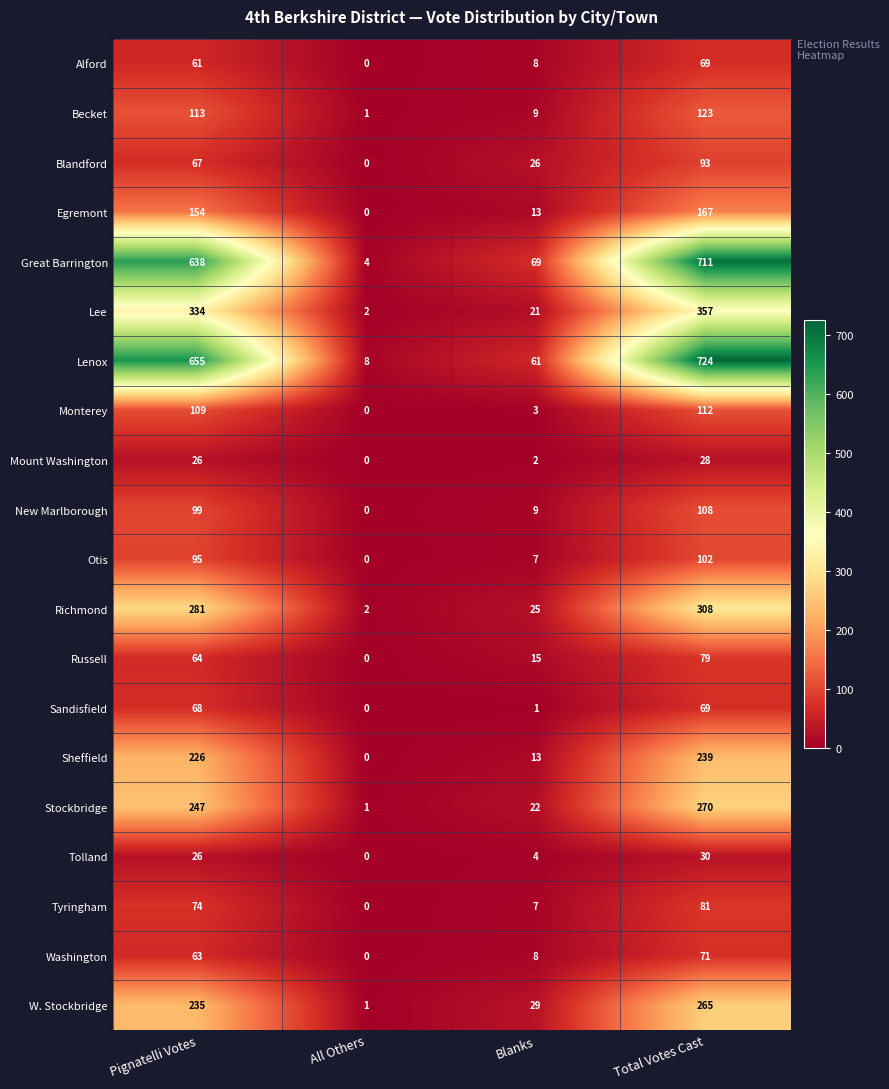

Which series has the widest spread of values?

Lenox